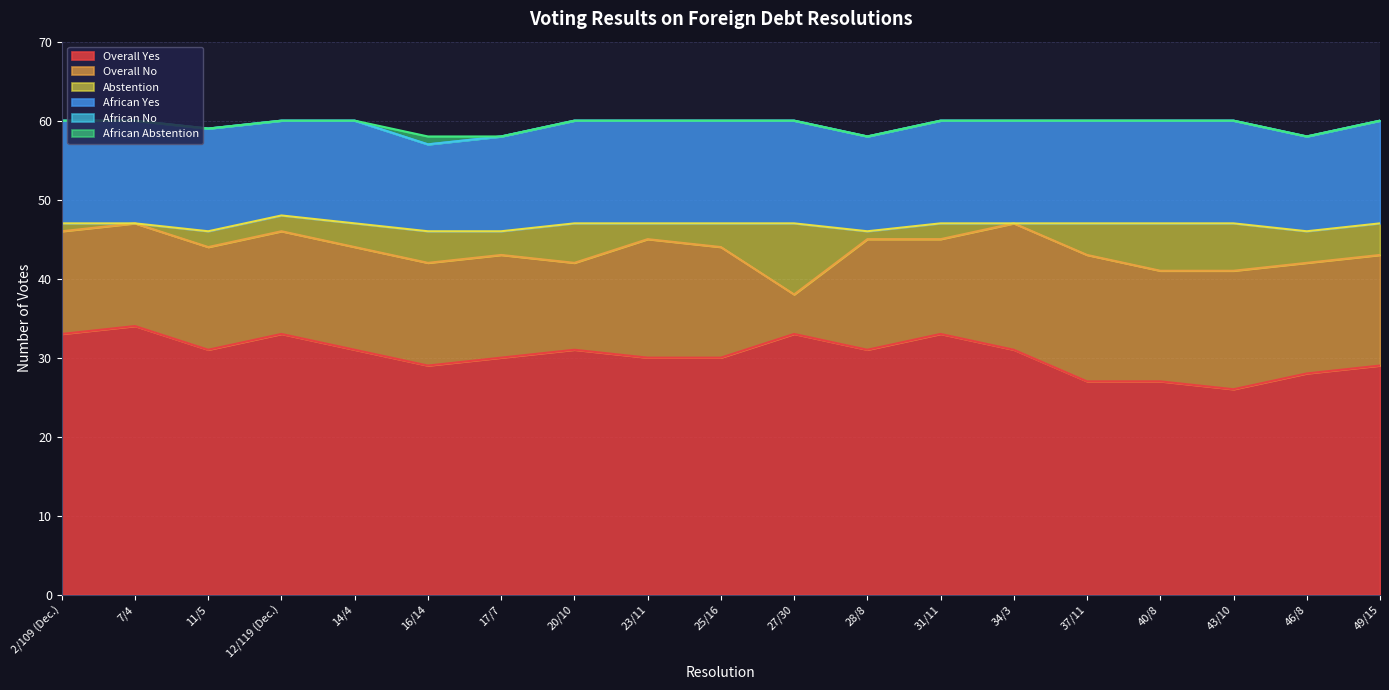

Is the value of Overall No at 14/4 greater than the value of African Abstention at 20/10?

Yes